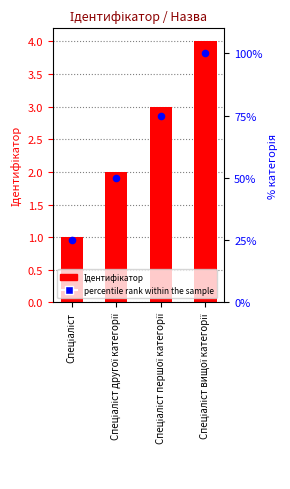

Which series reaches the minimum Y coordinate?

Ідентифікатор